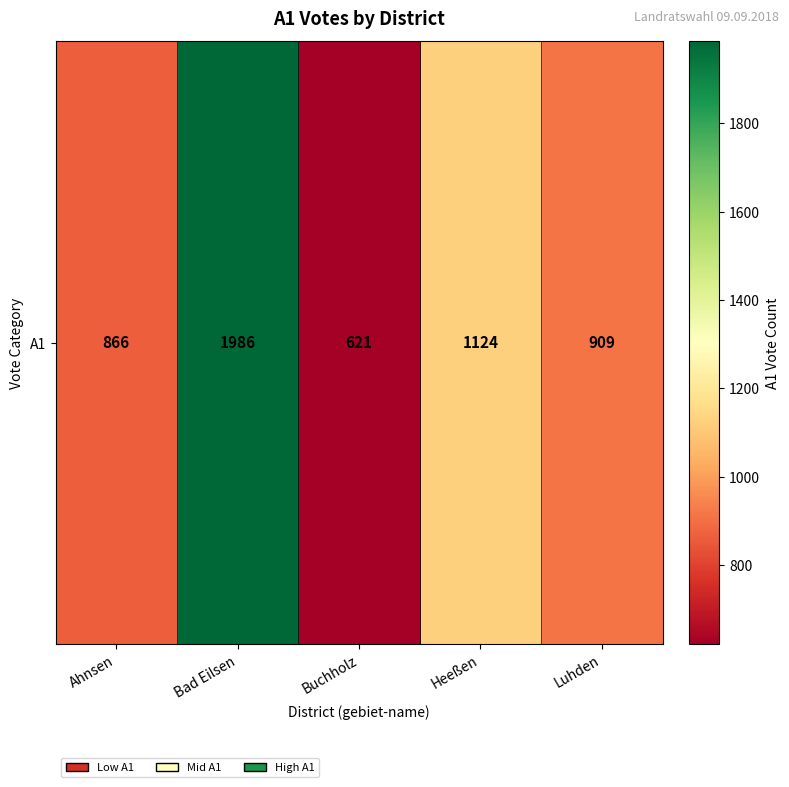

Reading left to right, transcribe all the data shown in this chart.

Ahnsen=866	Bad Eilsen=1986	Buchholz=621	Heeßen=1124	Luhden=909